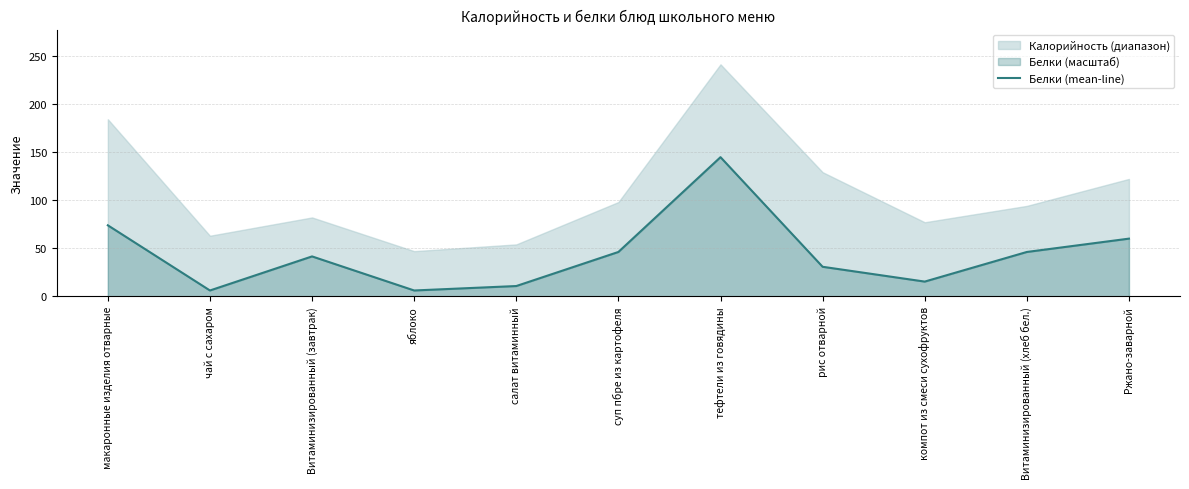

List the labels in order of value, largest first.

тефтели из говядины, макаронные изделия отварные, Ржано-заварной, суп пбре из картофеля, Витаминизированный (хлеб бел.), Витаминизированный (завтрак), рис отварной, компот из смеси сухофруктов, салат витаминный, чай с сахаром, яблоко